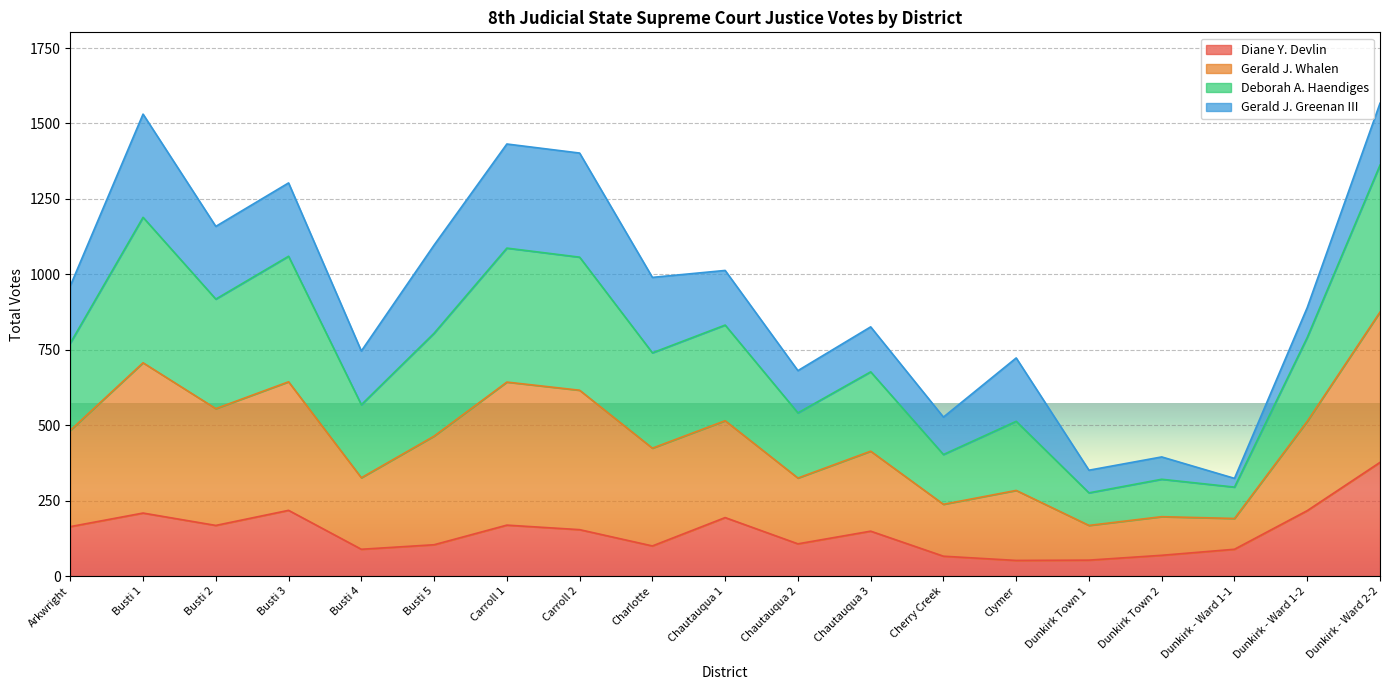

What is the maximum value for Diane Y. Devlin?

377